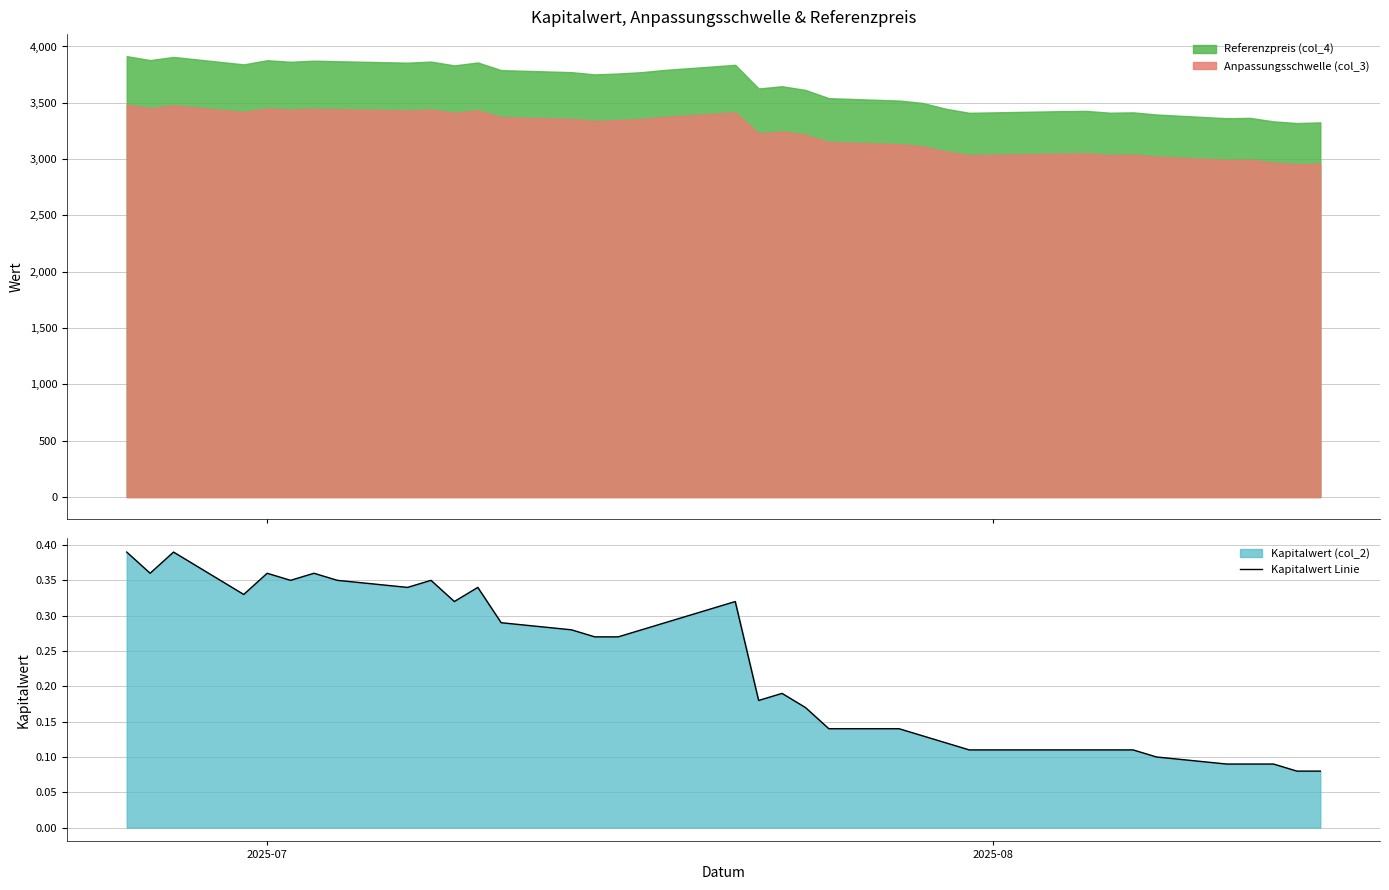

True or false: Referenzpreis (col_4) and Anpassungsschwelle (col_3) intersect in this chart.

False